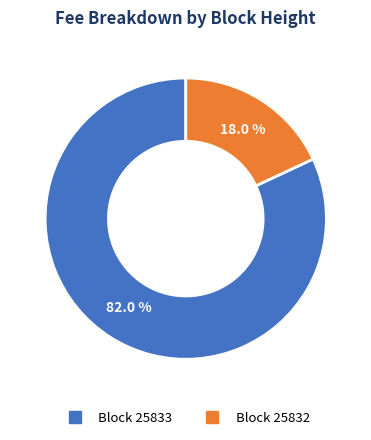

Is there a majority slice in this chart?

Yes